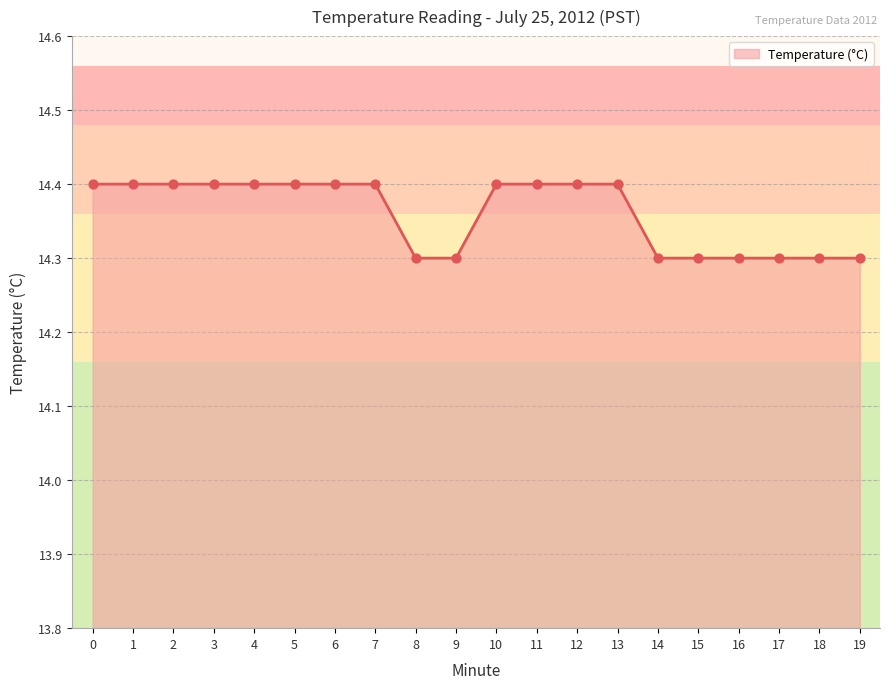

What is the ratio of the value at 17 to the value at 5?

1.0